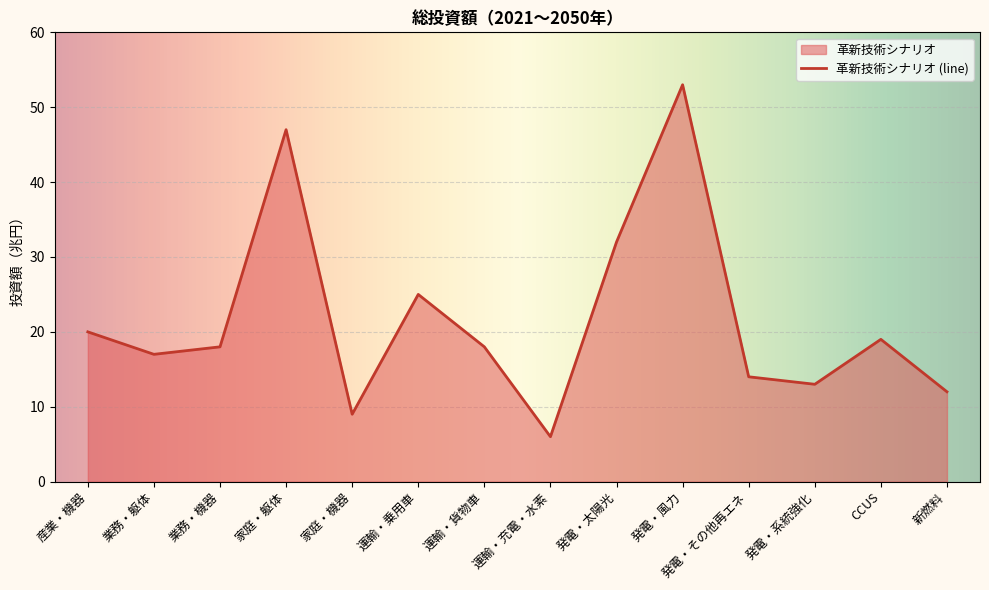

True or false: there are more than 1 points higher than both neighbors.

True